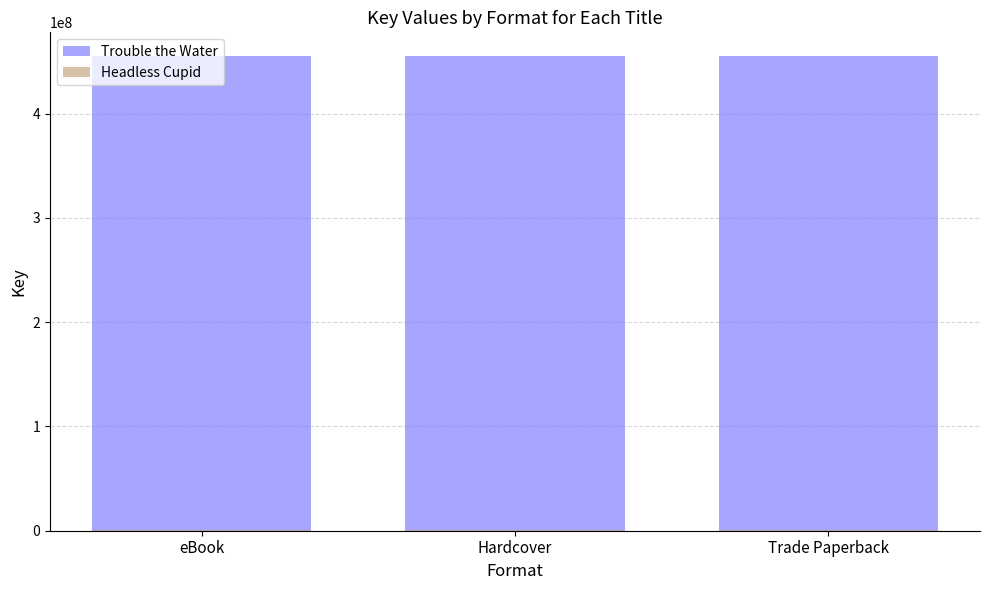

At Trade Paperback, list the series in order from largest to smallest.

Trouble the Water, Headless Cupid